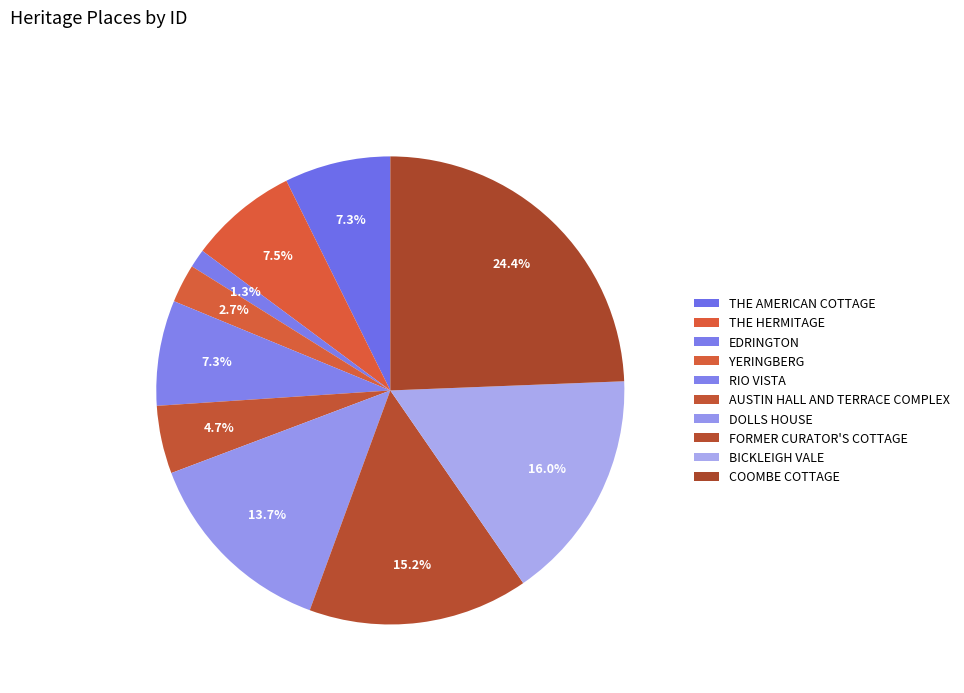

What percentage is NOT represented by THE HERMITAGE?

92.5%